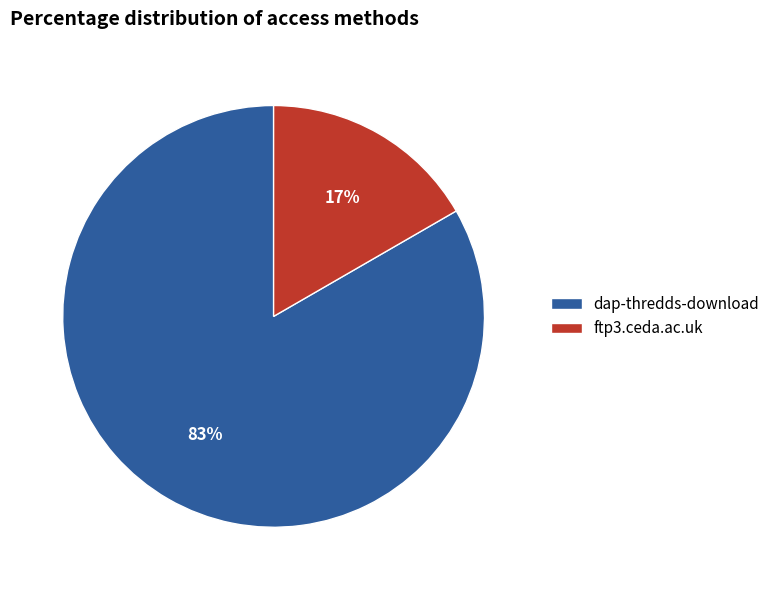

Count the number of slices in the pie.

2